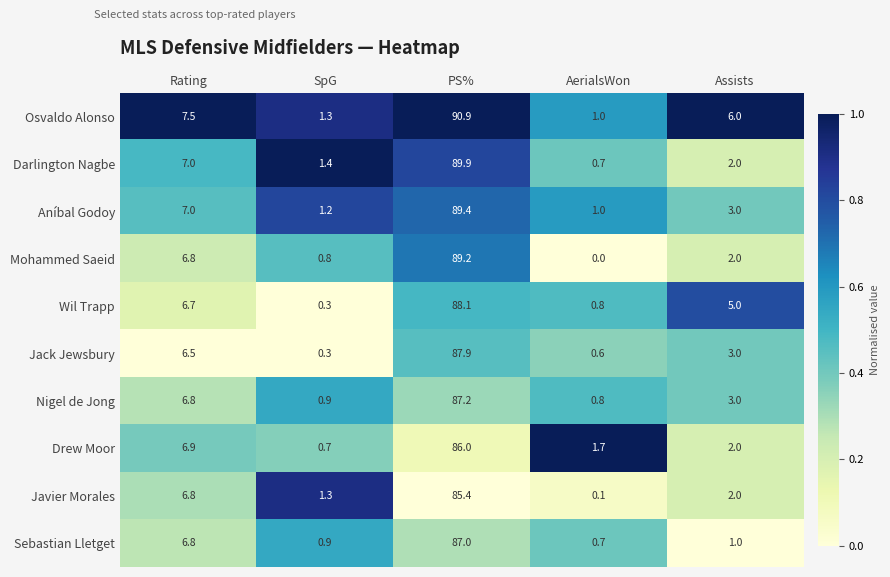

The value of Jack Jewsbury at Assists is 3.0. True or false?

True